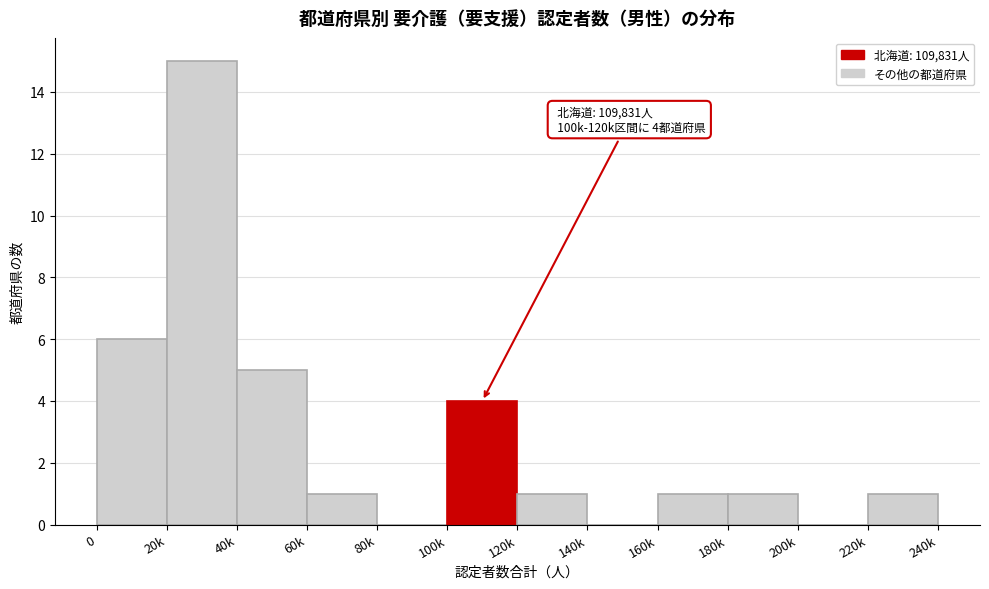

Reading left to right, transcribe all the data shown in this chart.

0=6	20k=15	40k=5	60k=1	80k=0	100k=4	120k=1	140k=0	160k=1	180k=1	200k=0	220k=1